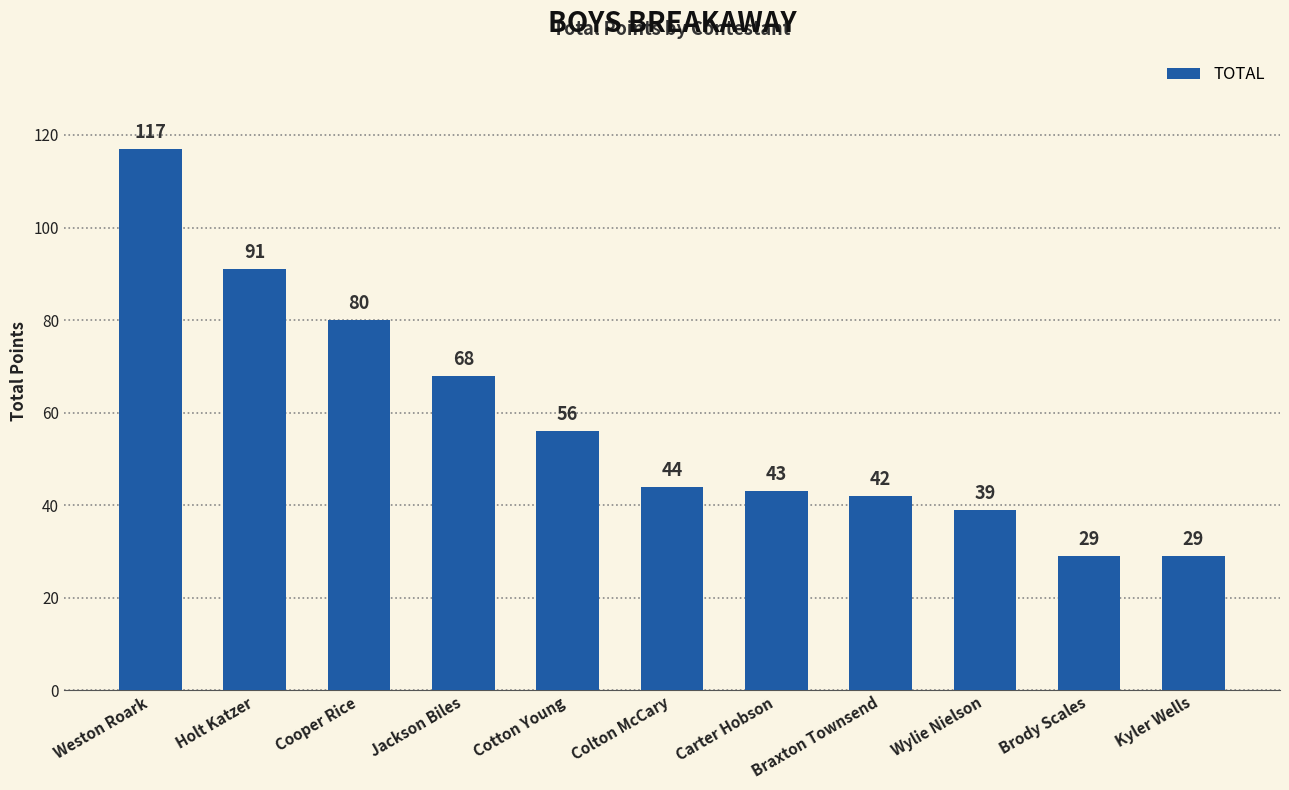

What is the approximate value at Braxton Townsend?

42